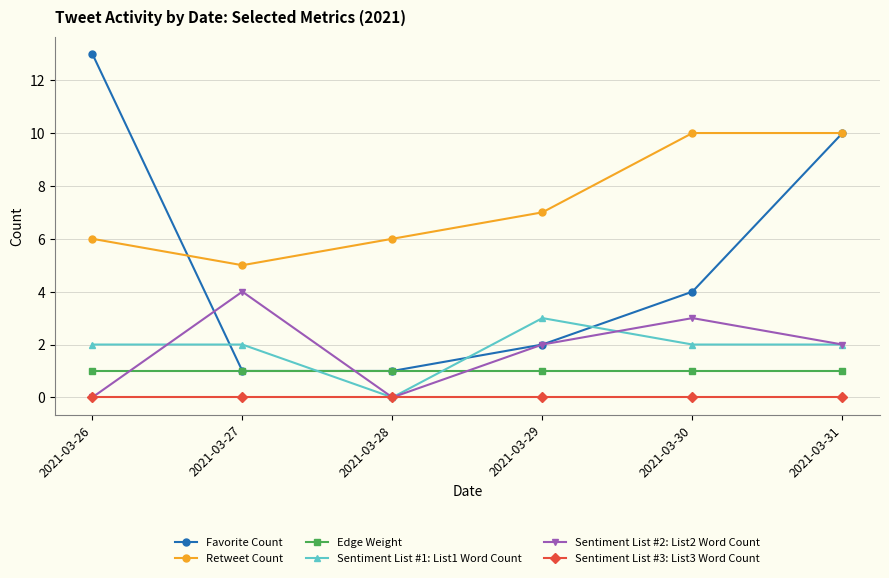

True or false: Retweet Count has a value of 11 at 2021-03-28.

False